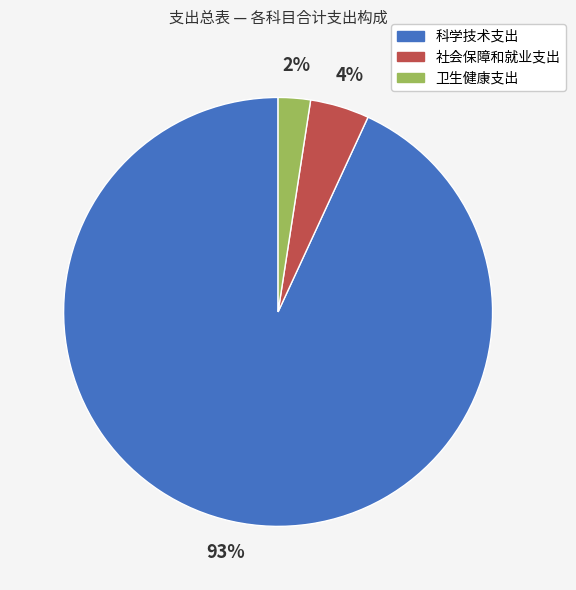

What is the smallest slice in the pie chart?

卫生健康支出